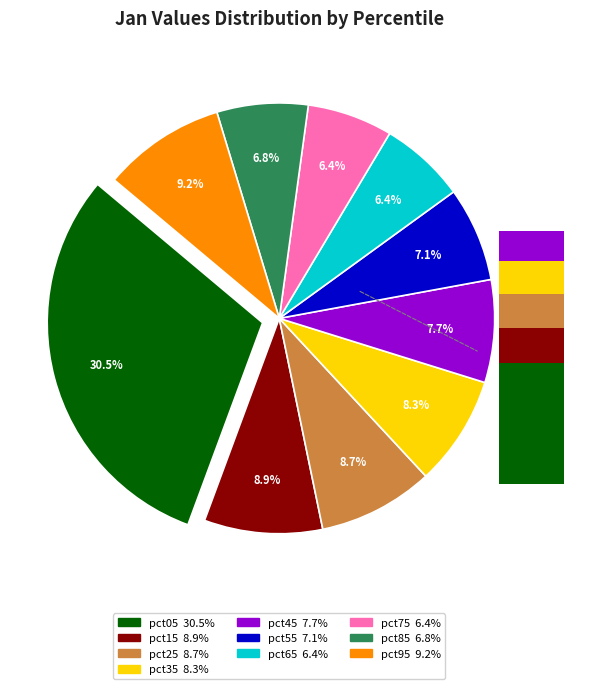

Which has a higher value, pct65 or pct15?

pct15